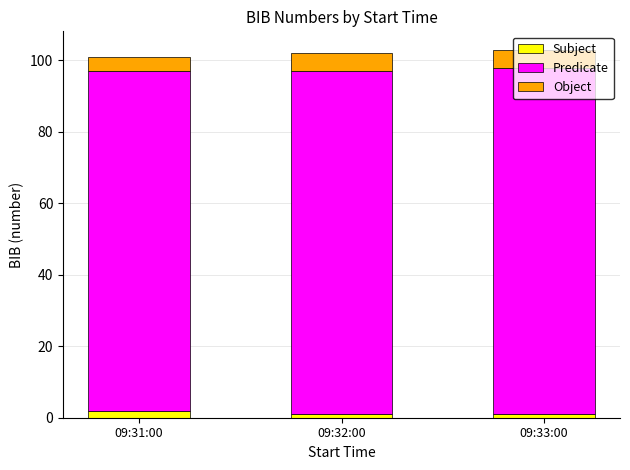

Is it true that Subject equals 1 at 09:33:00?

True